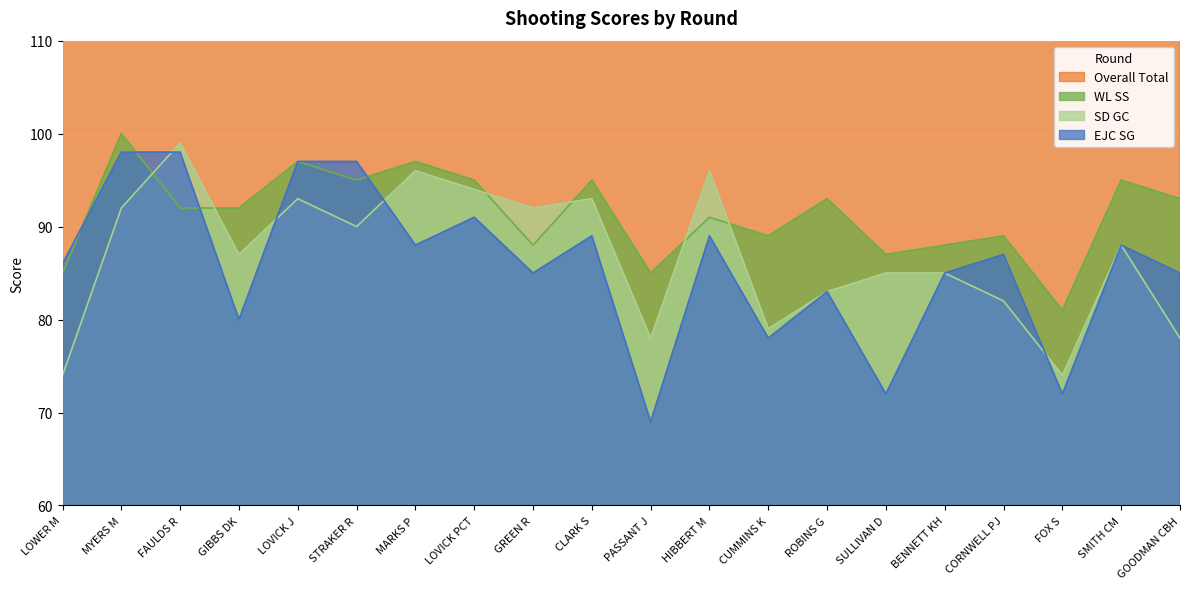

Rank the series at ROBINS G from lowest to highest value.

EJC SG, SD GC, WL SS, Overall Total